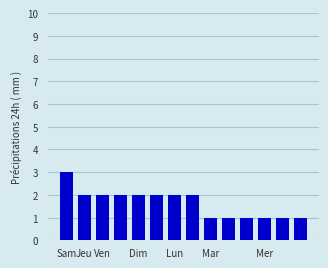

Reading left to right, what are all the values shown in this chart?

3	2	2	2	2	2	2	2	1	1	1	1	1	1